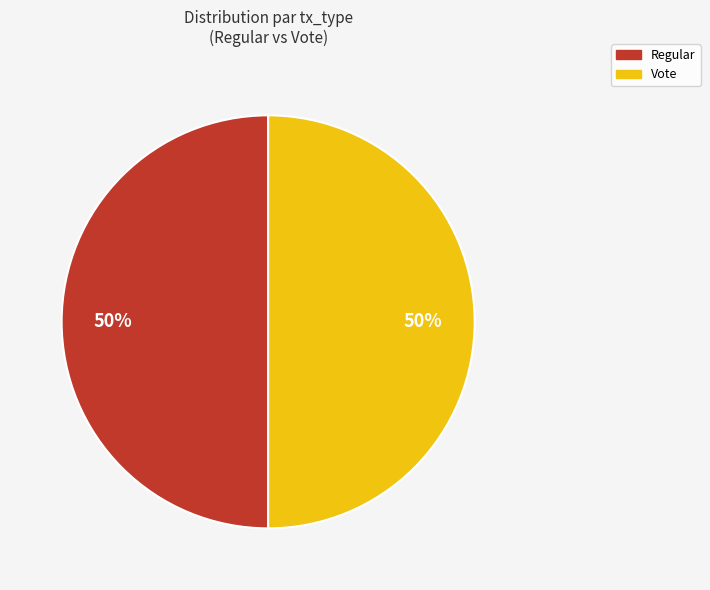

What percentage is the Vote slice, to the nearest percent?

50%